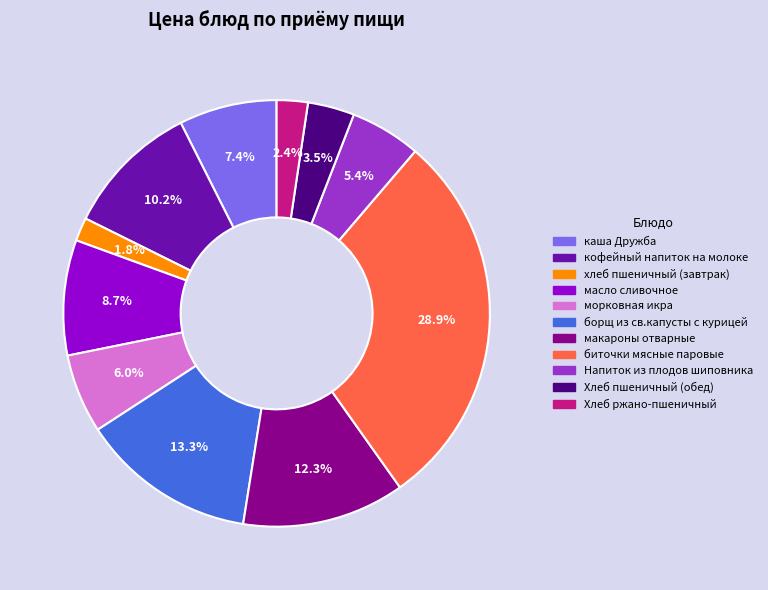

To the nearest percent, what is the average slice percentage?

9%